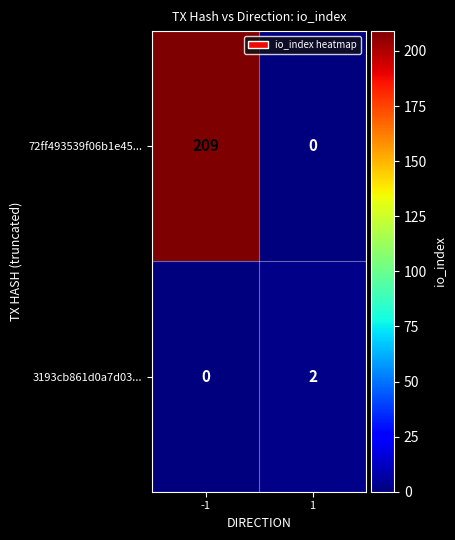

What is the sum of the 72ff493539f06b1e45... values at -1 and 1?

209